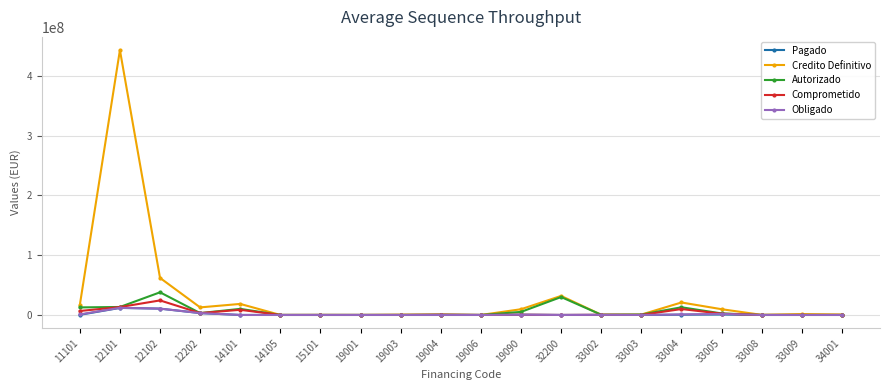

How many distinct data groups are displayed?

5